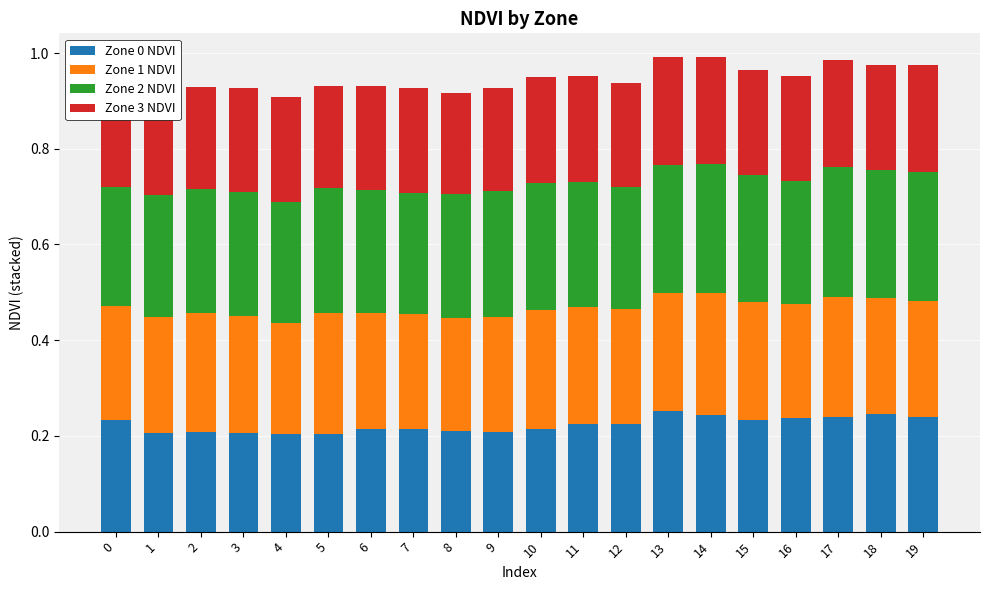

What is the minimum value shown in the chart?

0.2